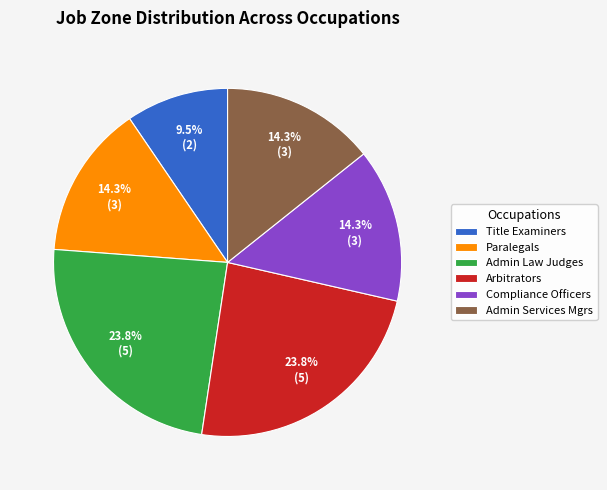

How much of the chart is everything except Arbitrators?

76.2%